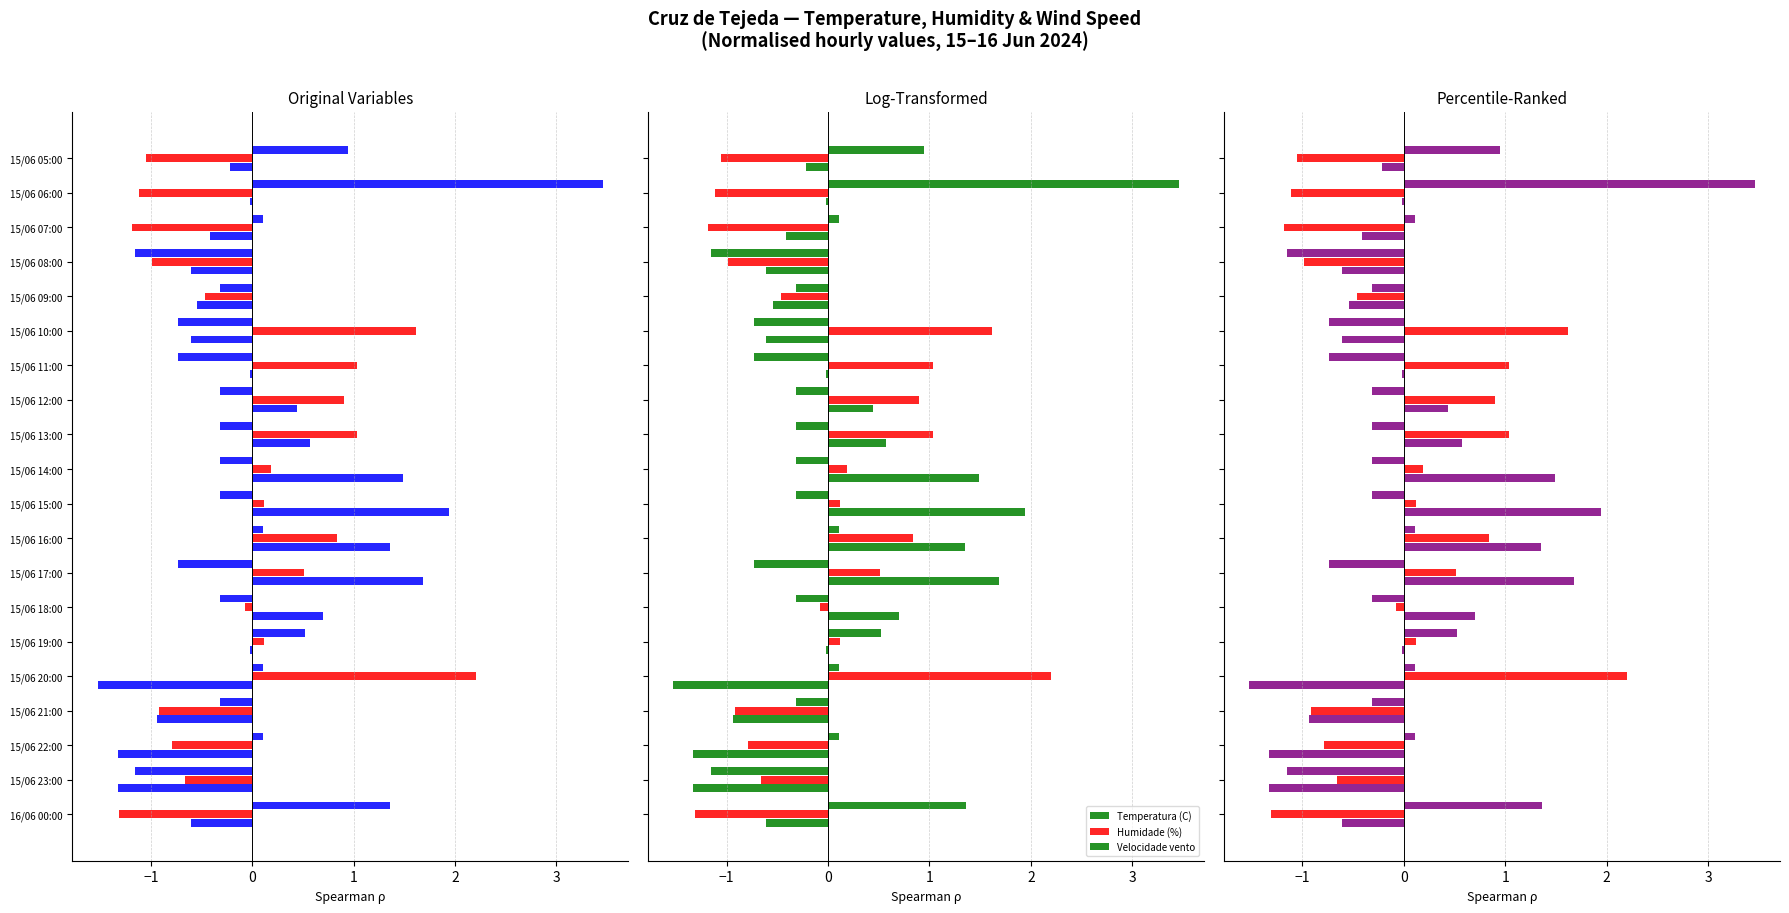

How many values in the Humidade (%) series are below 0?

10